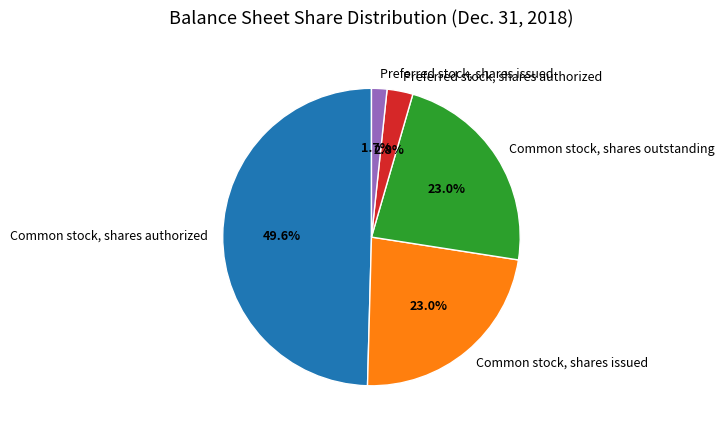

Which has a higher value, Common stock, shares authorized or Preferred stock, shares issued?

Common stock, shares authorized